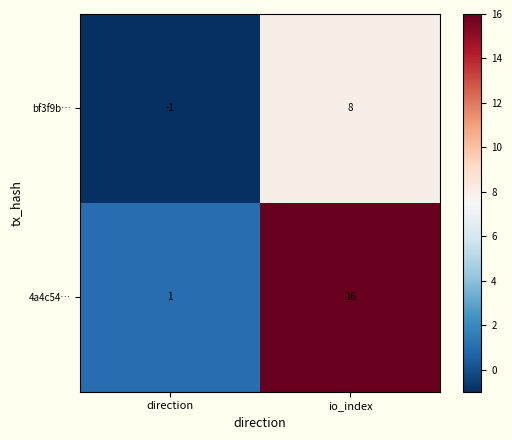

At which category is the sum across all series the highest?

io_index